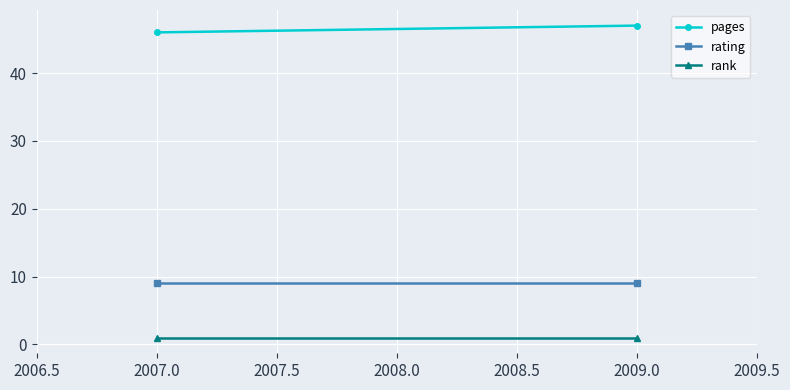

How many categories are shown in the chart?

2